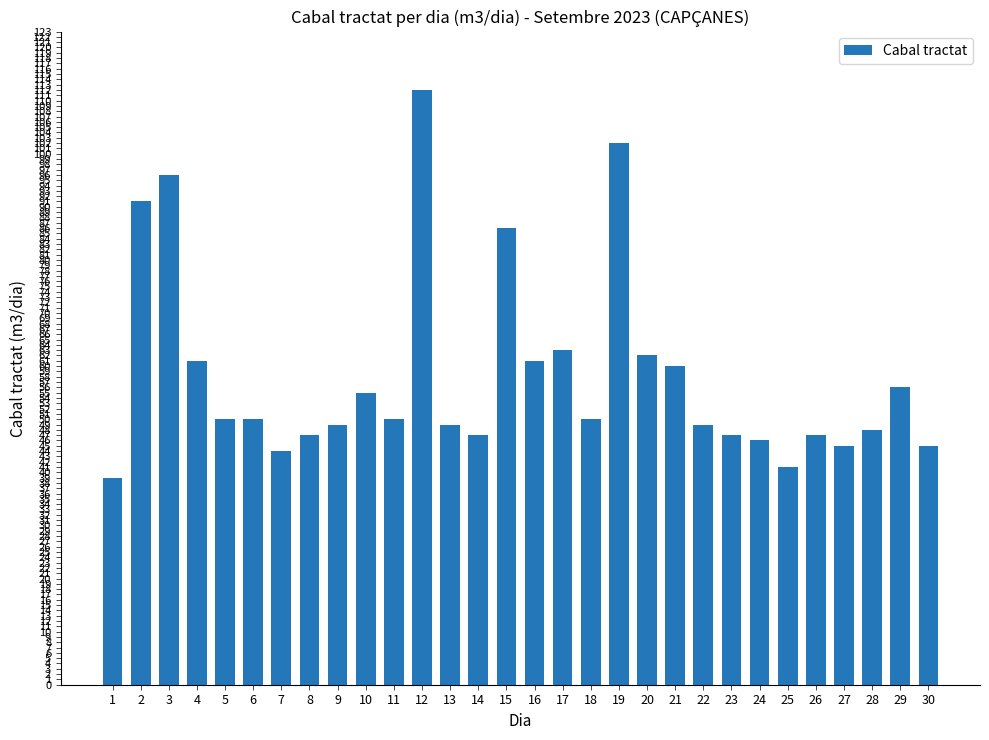

Are the bars horizontal?

No